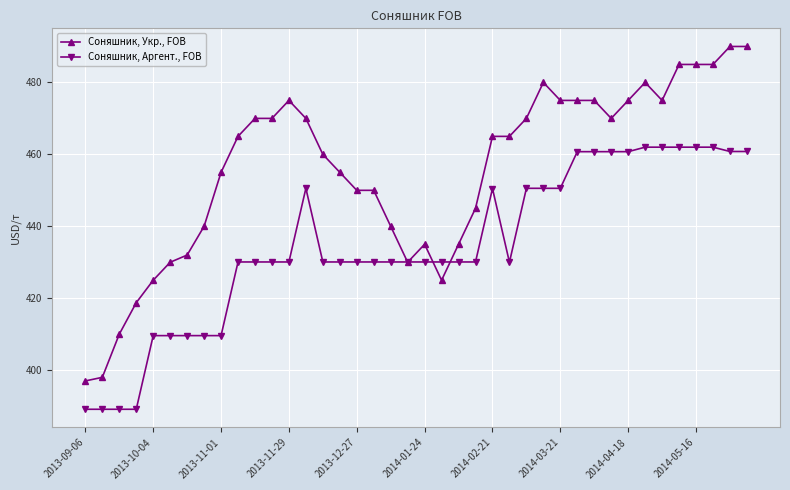

After their last crossing, which series has the higher values: Соняшник, Укр., FOB or Соняшник, Аргент., FOB?

Соняшник, Укр., FOB